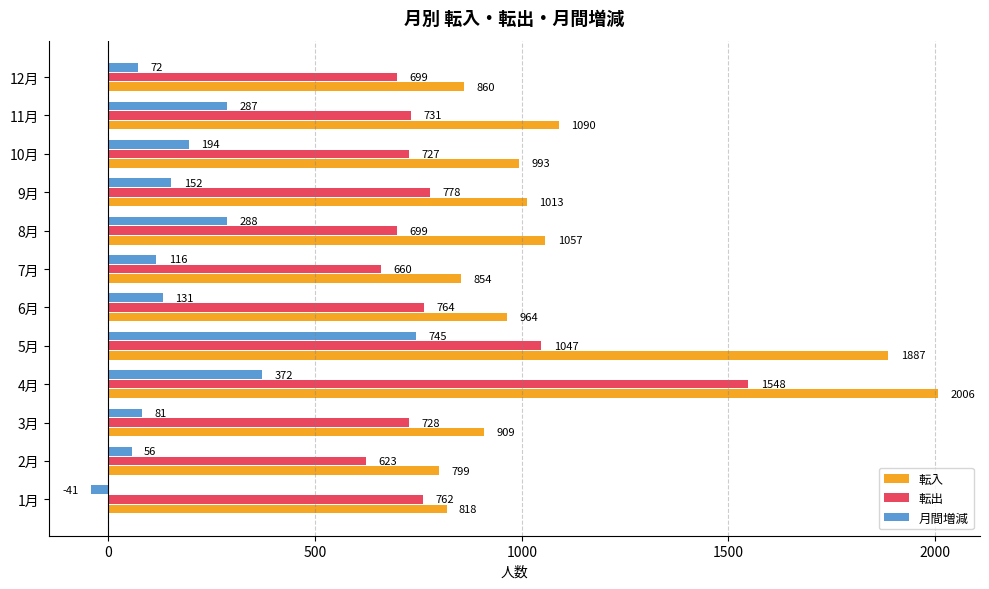

What is the difference between the maximum and minimum values in the 転出 series?

925